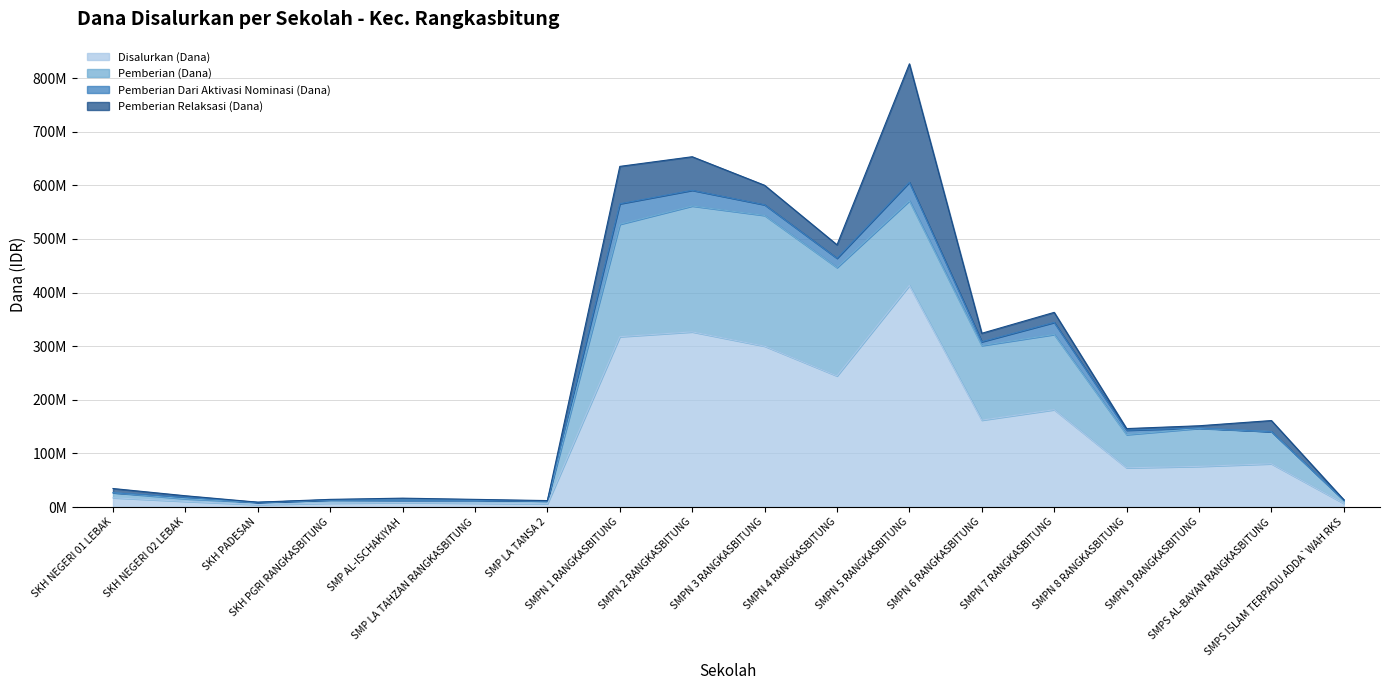

At how many categories does at least one series exceed 115554656?

7